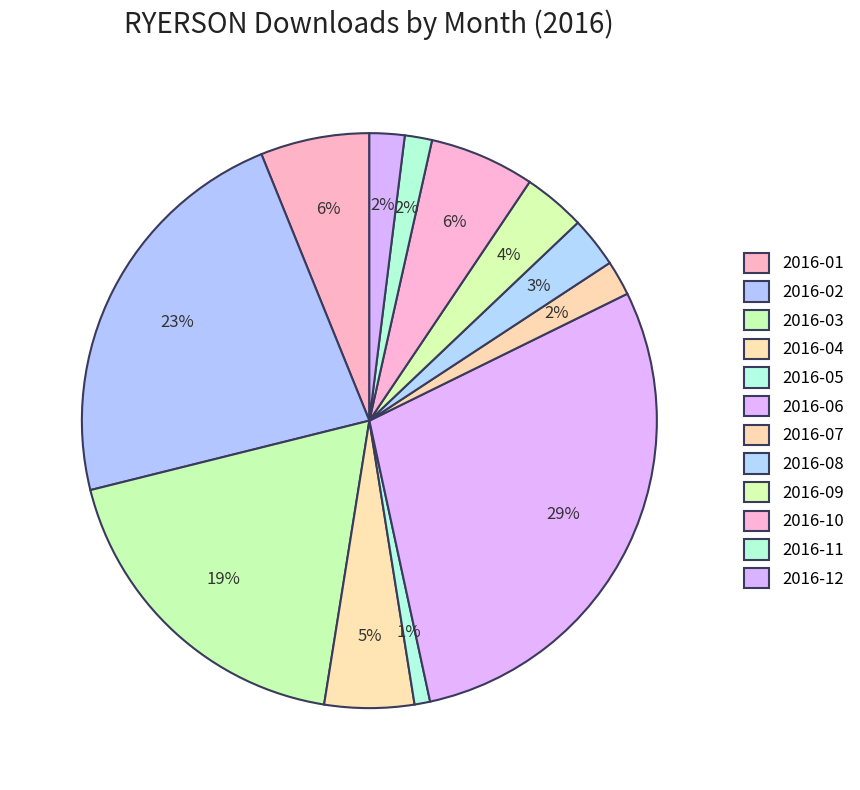

How many segments does this pie chart have?

12